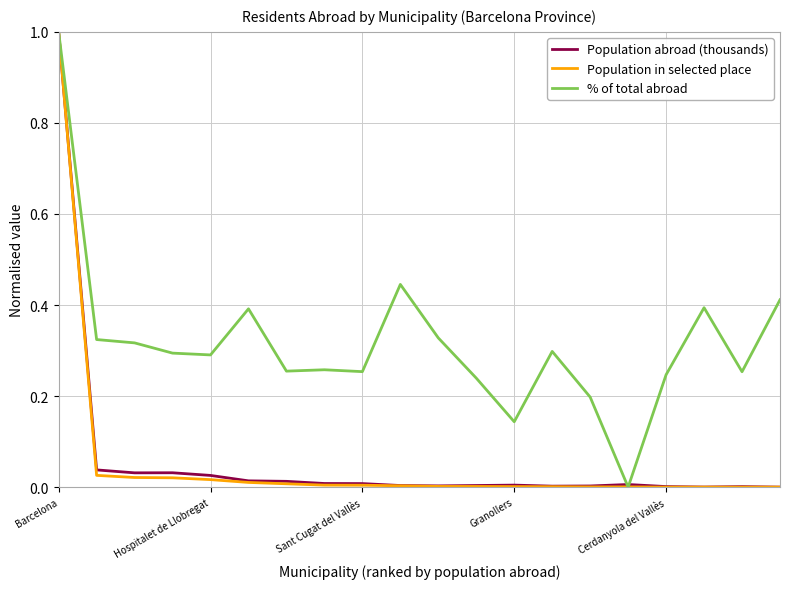

Which series has the largest total across all categories?

% of total abroad